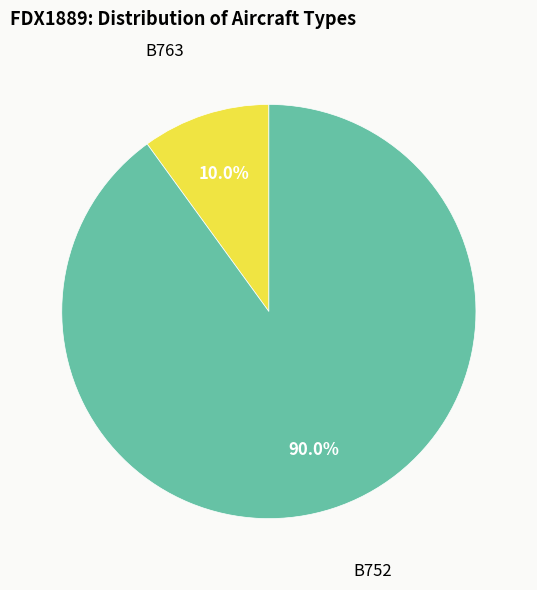

Rank the categories by value from lowest to highest.

B763, B752